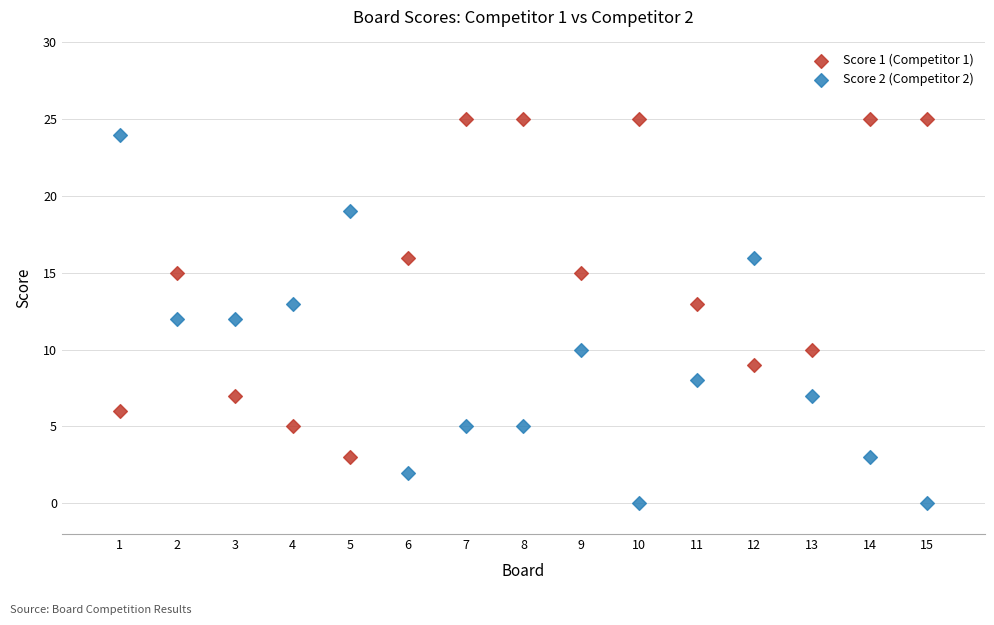

Across all data points, what is the range of X values (max minus min)?

14